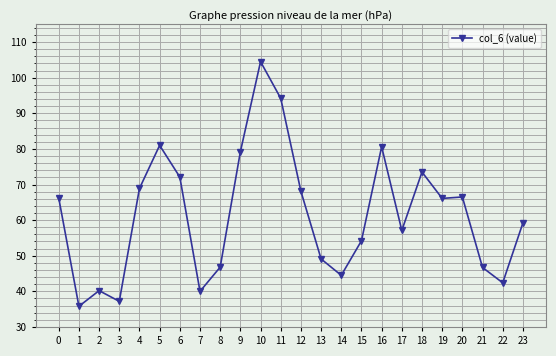

Where is the data nearest to the value 70?

4